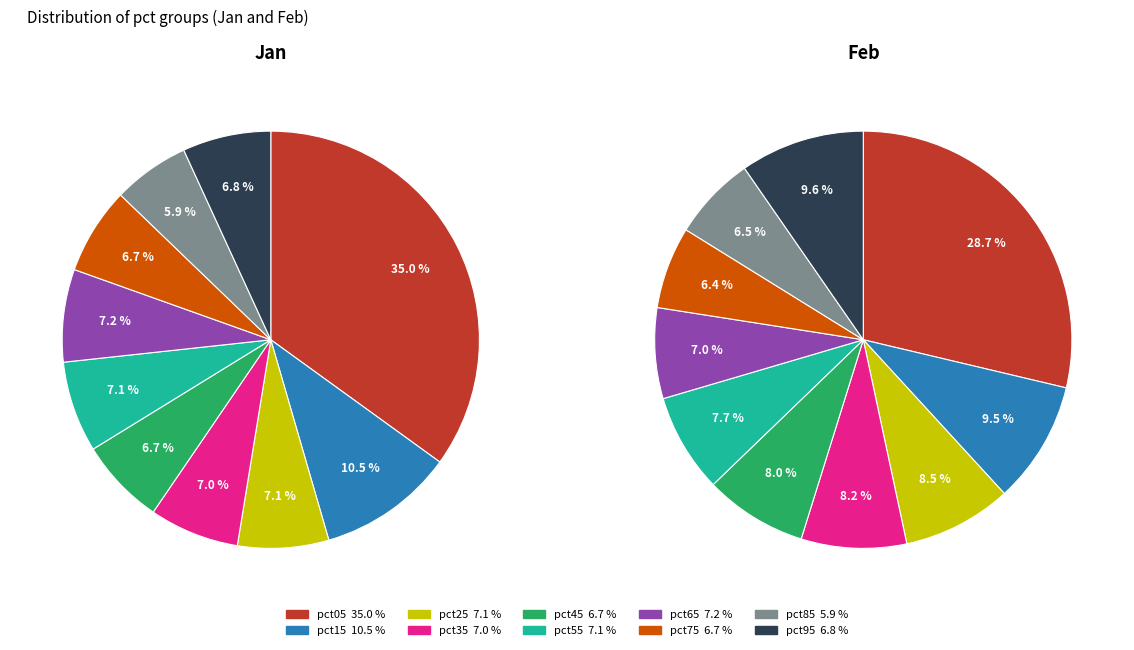

Is it true that 4 is 8% of the pie?

True